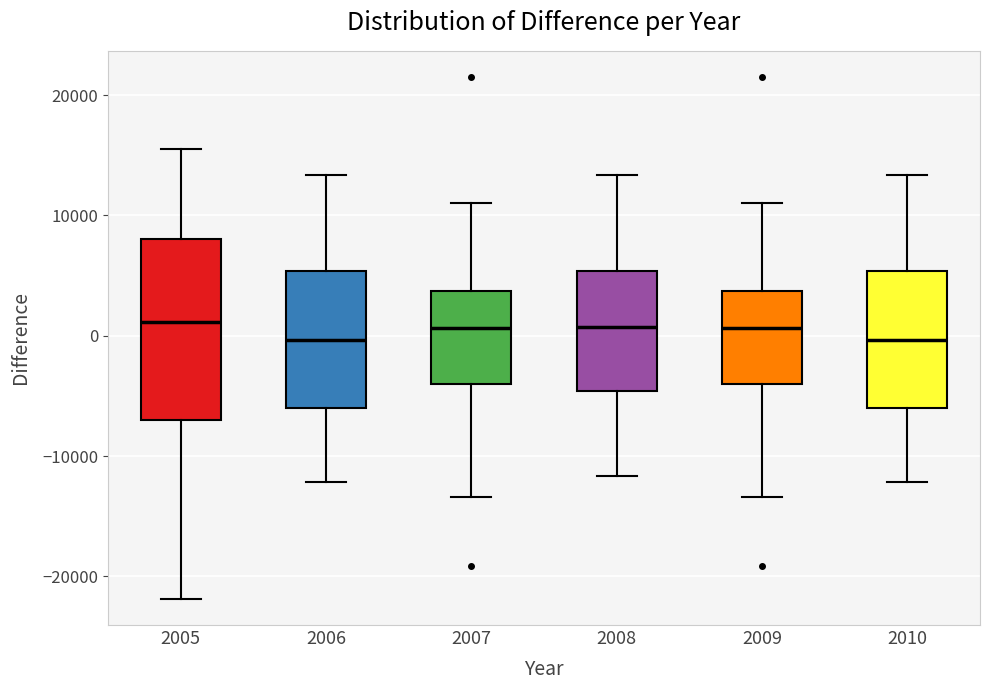

Comparing the boxes themselves (not the whiskers), which one is the tallest?

2005